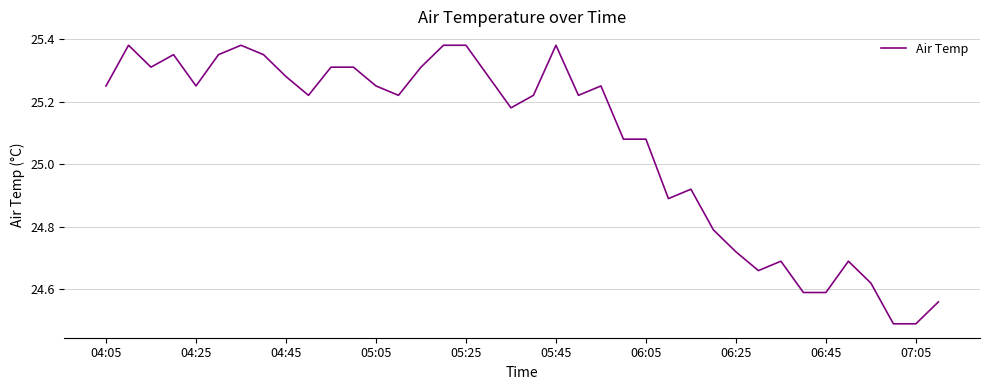

What is the sum of all values?

952.7